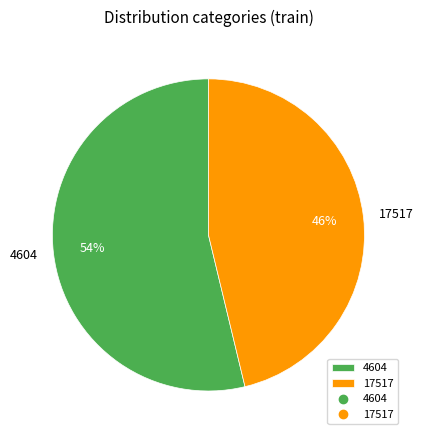

Combined, do 4604 and 17517 account for over 50%?

Yes